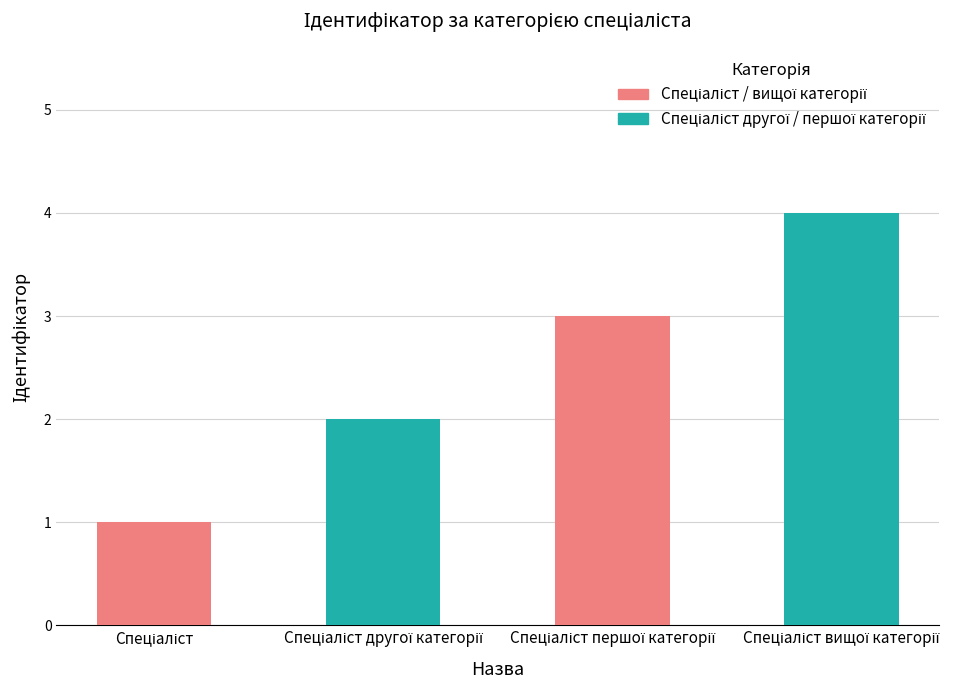

How many bars are there in total?

4